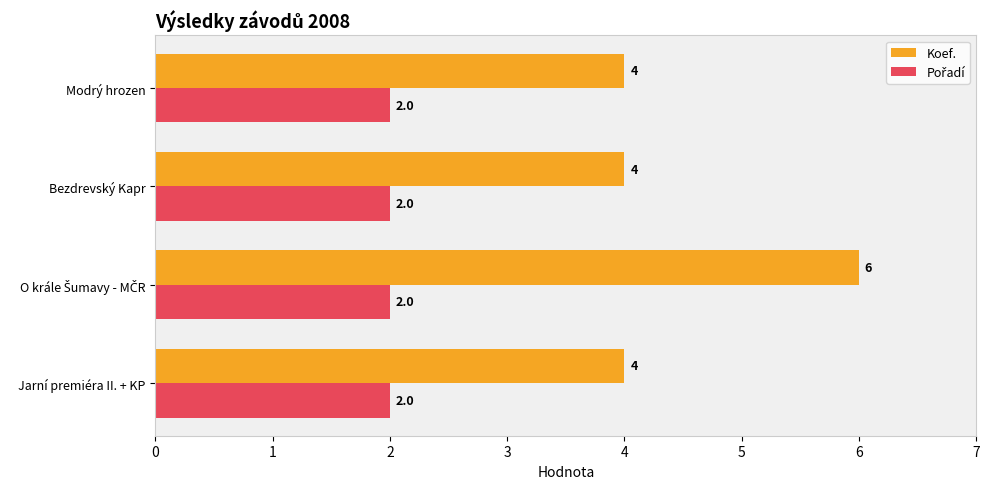

Which series has the largest range (max minus min)?

Koef.